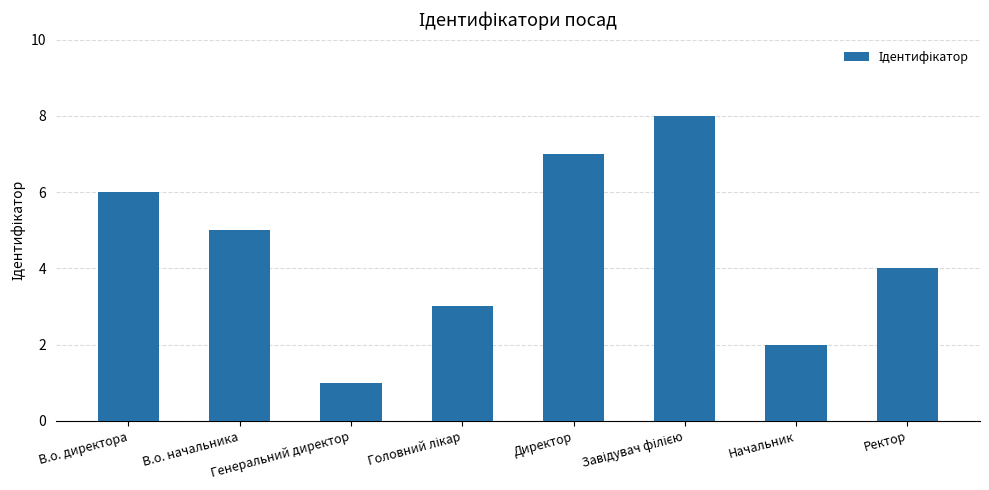

What is the greatest value displayed?

8